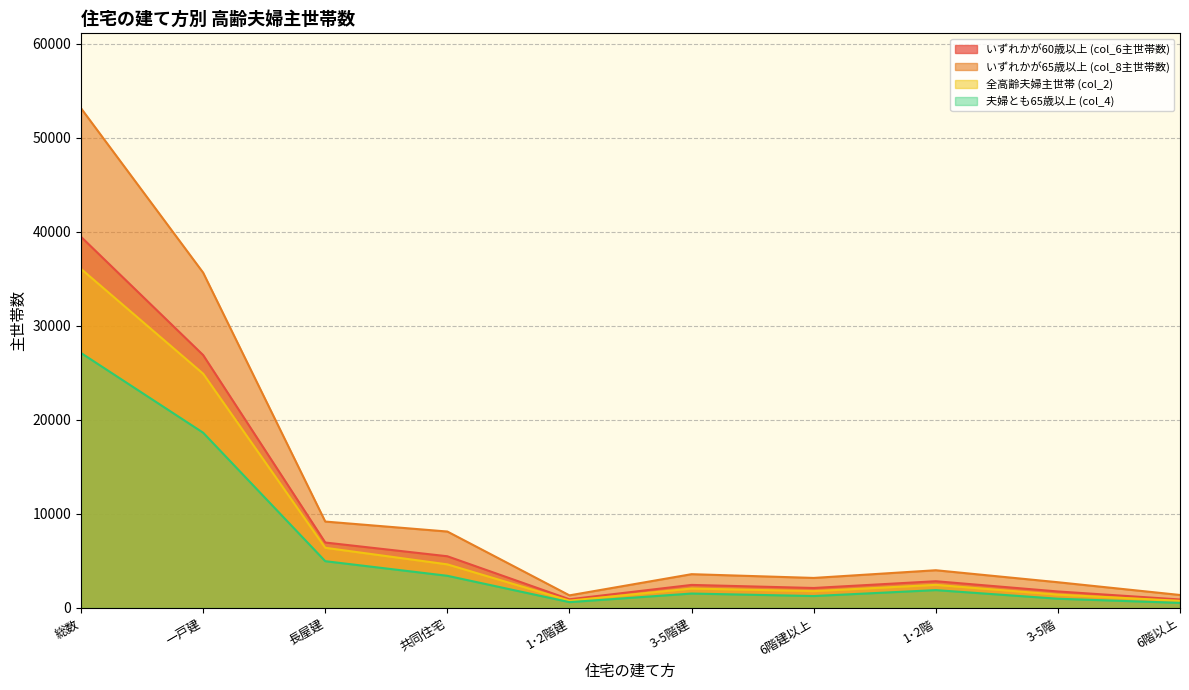

At which category does 夫婦とも65歳以上 (col_4) reach its first local peak?

3-5階建